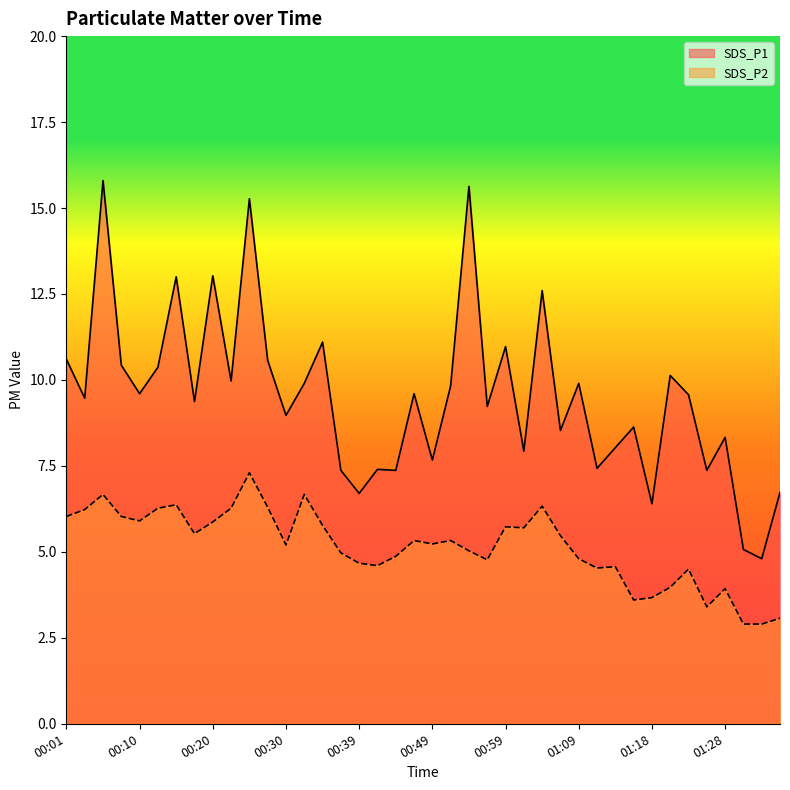

What is the spread (max minus min) of values at 00:01?

4.6